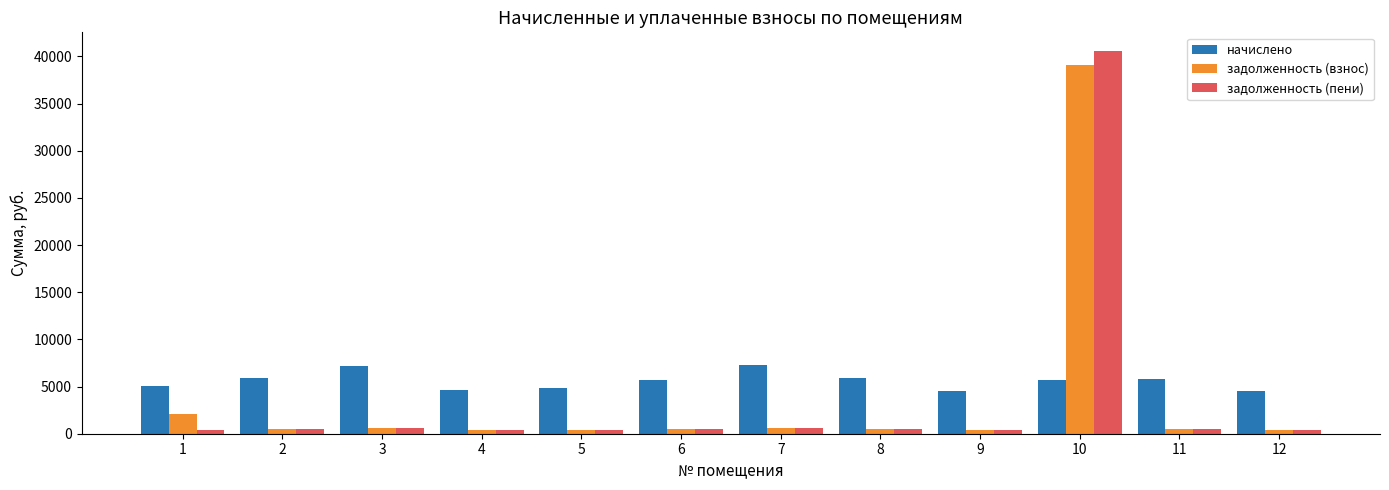

What is the greatest value displayed?

40528.3